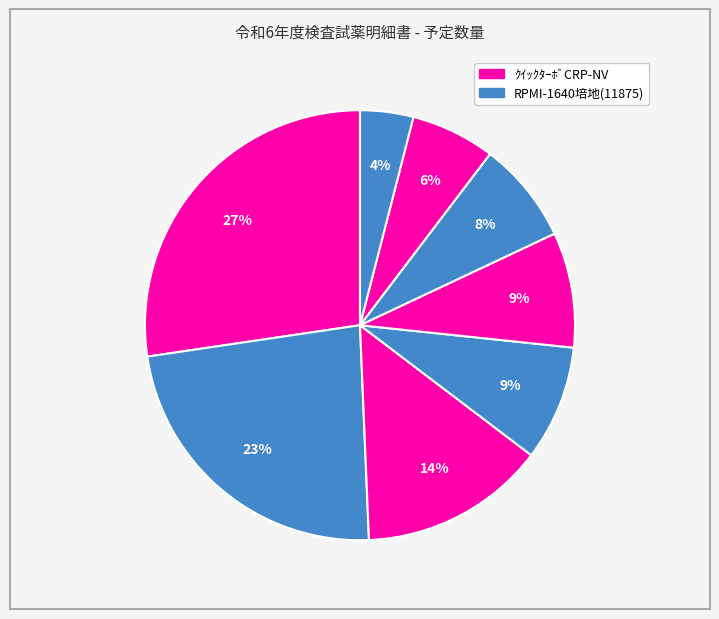

How many segments does this pie chart have?

8